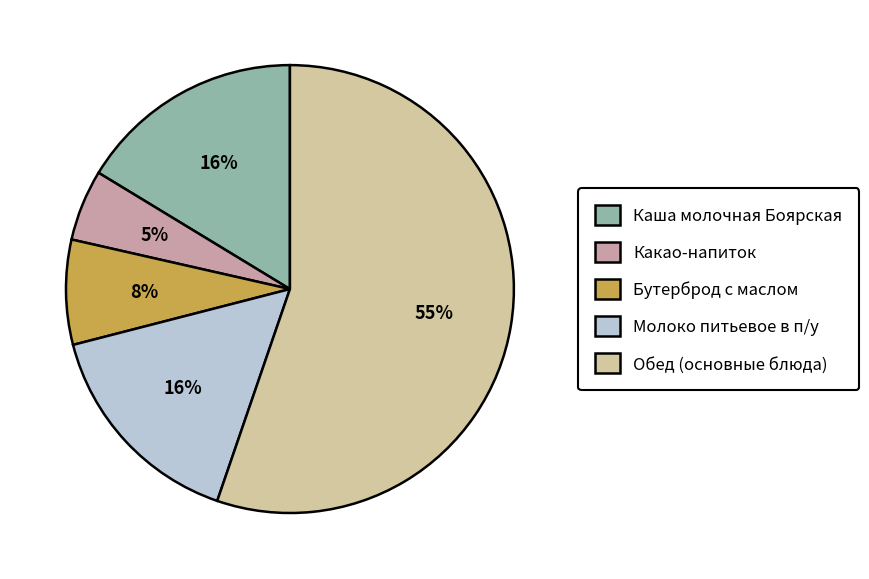

Does Каша молочная Боярская represent more than half of the total?

No